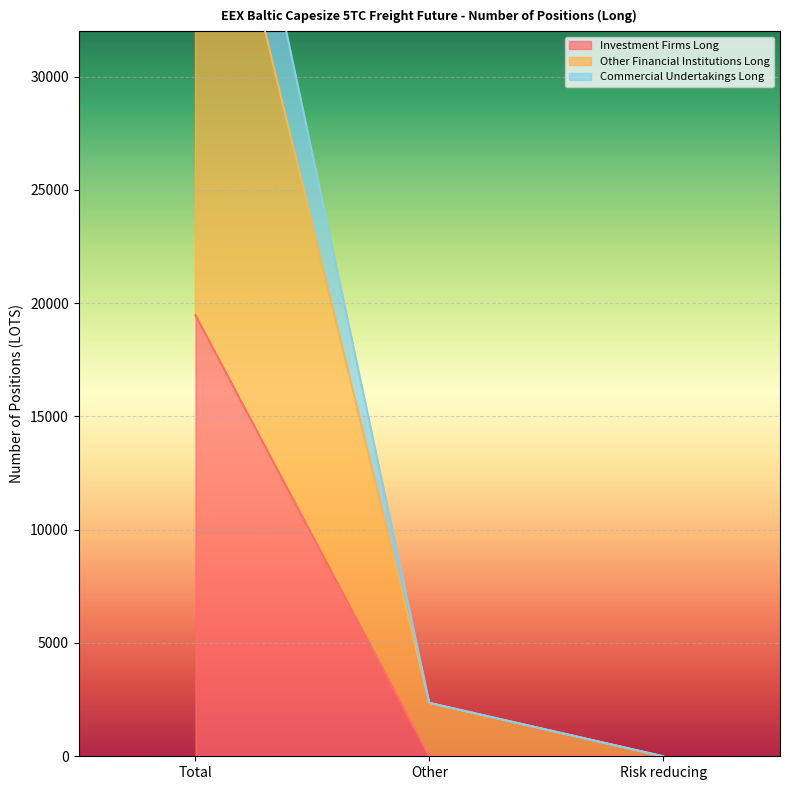

What is the label of the 2nd point from the right?

Other